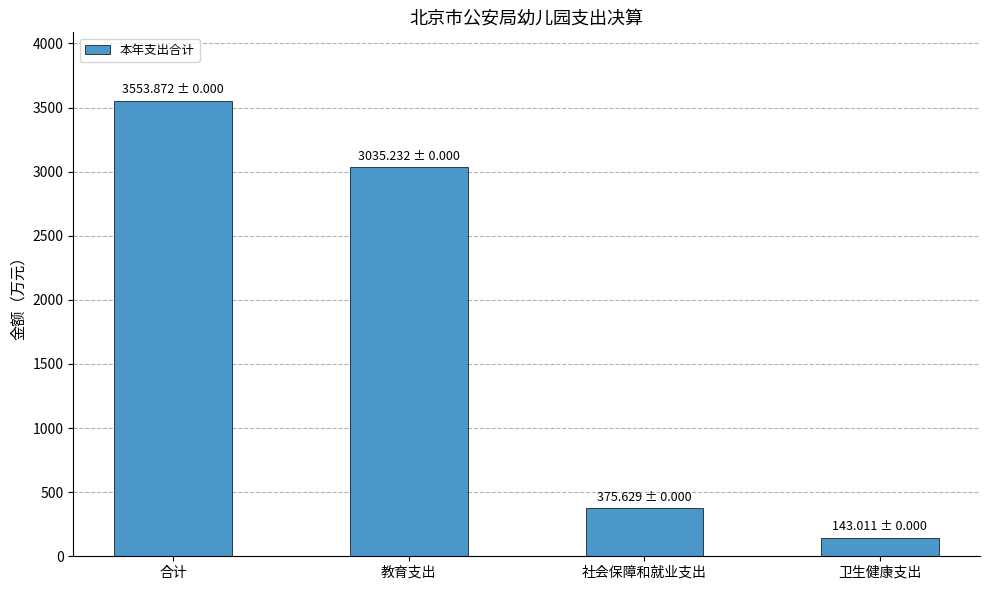

Reading left to right, what are all the values shown in this chart?

3553.9	3035.2	375.6	143.0